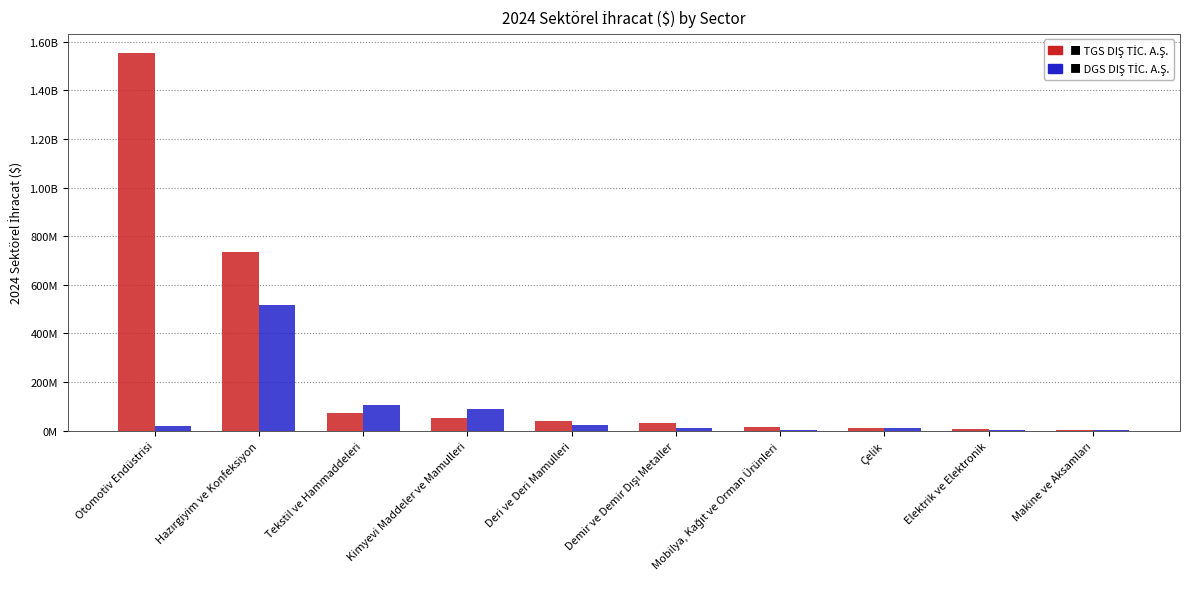

Reading left to right, what are all the values shown in this chart?

TGS DIŞ TİC. A.Ş.: Otomotiv Endüstrisi=1554409105.7	Hazırgiyim ve Konfeksiyon=735994912.6	Tekstil ve Hammaddeleri=73071855.3	Kimyevi Maddeler ve Mamulleri=53365337.9	Deri ve Deri Mamulleri=39381592.2	Demir ve Demir Dışı Metaller=31922733.2	Mobilya, Kağıt ve Orman Ürünleri=14780225.7	Çelik=12062792.6	Elektrik ve Elektronik=6899455.0	Makine ve Aksamları=4263802.8
DGS DIŞ TİC. A.Ş.: Otomotiv Endüstrisi=18092258.5	Hazırgiyim ve Konfeksiyon=515834553.9	Tekstil ve Hammaddeleri=107448374.8	Kimyevi Maddeler ve Mamulleri=88770833.5	Deri ve Deri Mamulleri=25015275.9	Demir ve Demir Dışı Metaller=11446090.2	Mobilya, Kağıt ve Orman Ürünleri=4551265.8	Çelik=11796476.5	Elektrik ve Elektronik=1249744.2	Makine ve Aksamları=4644941.7